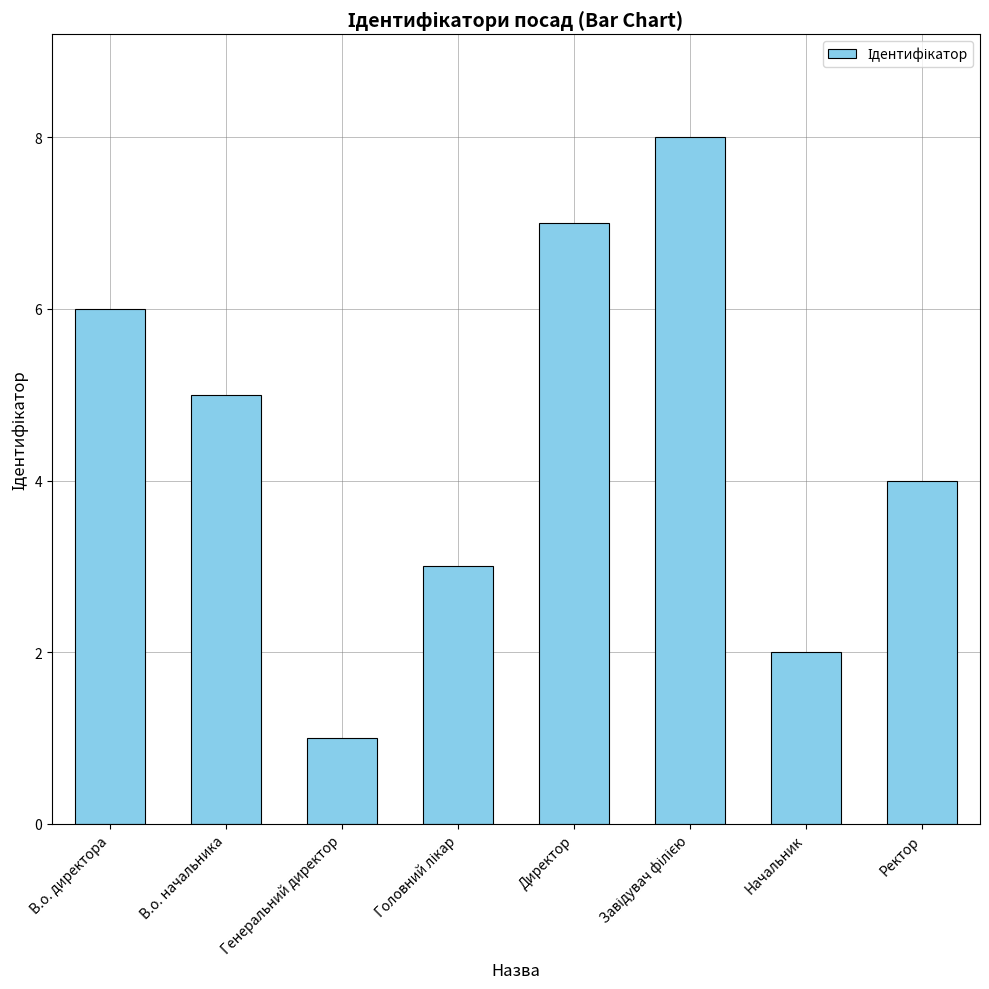

What is the difference between the maximum and second lowest values?

6